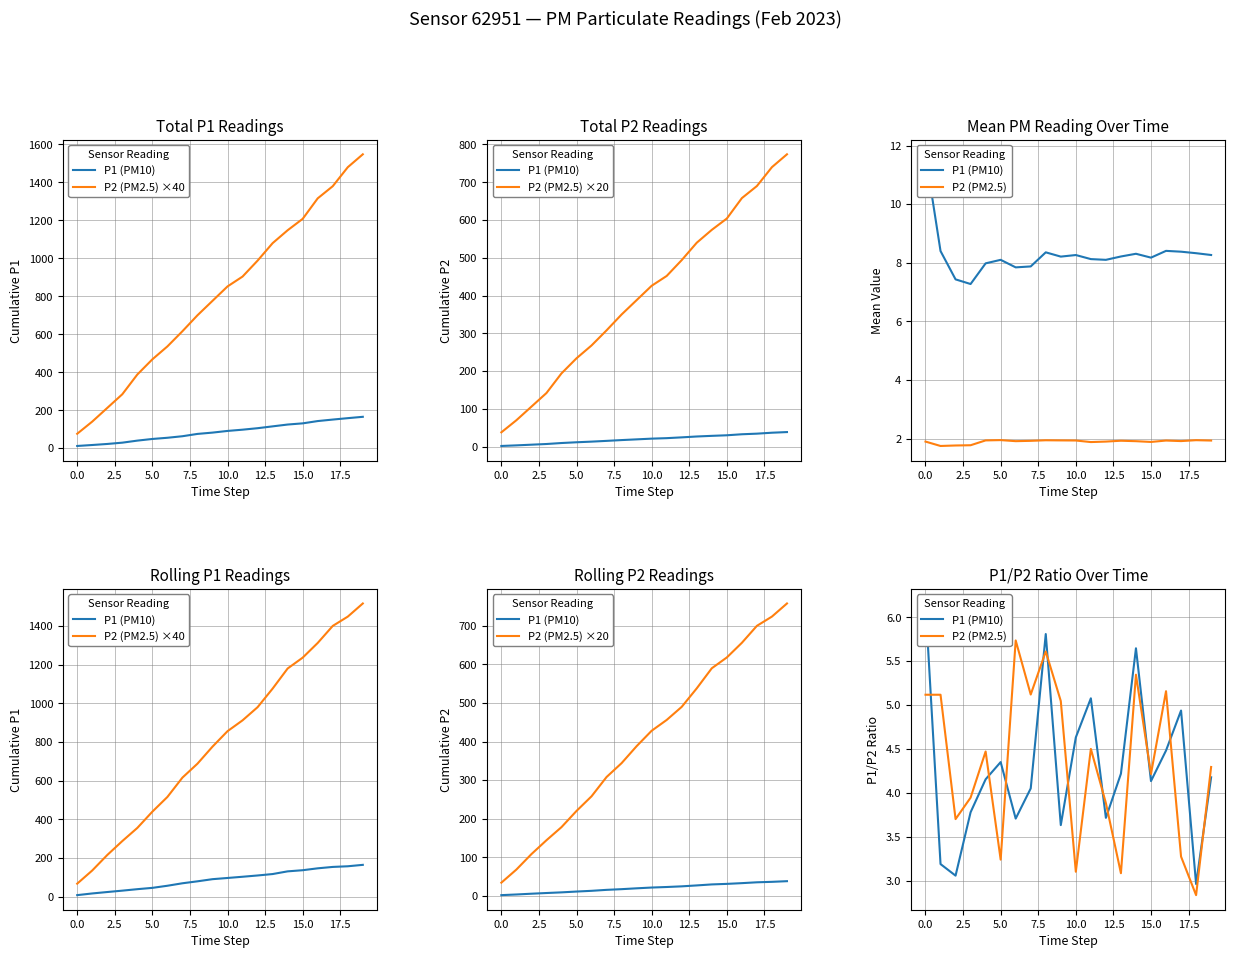

The P2 (PM2.5) ×20 series shows 618.0 at 15. True or false?

True